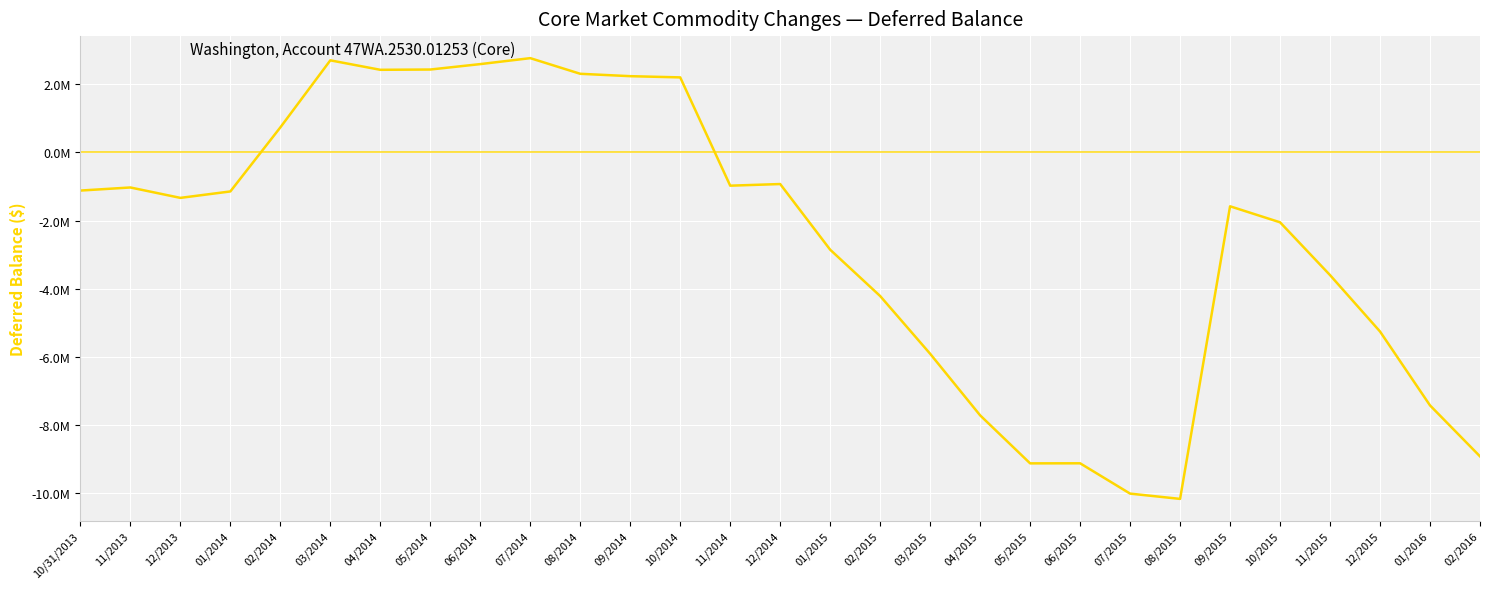

What is the sum of the values at 06/2014 and 04/2014?

5016879.6